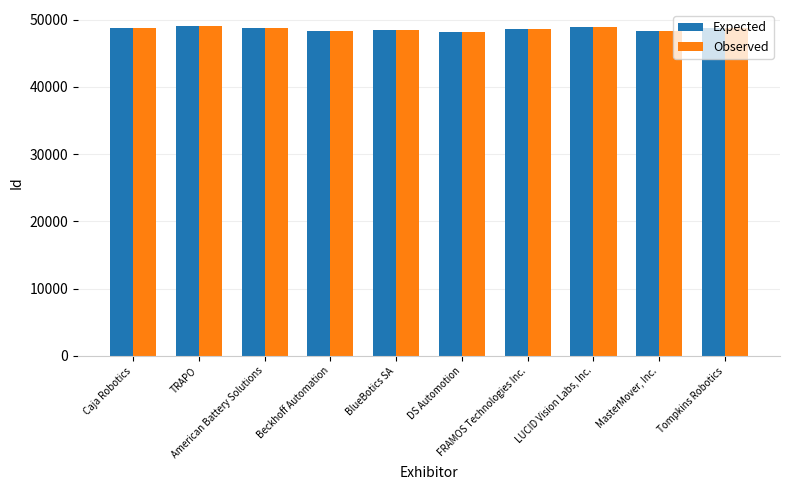

How many data points does each series have?

10